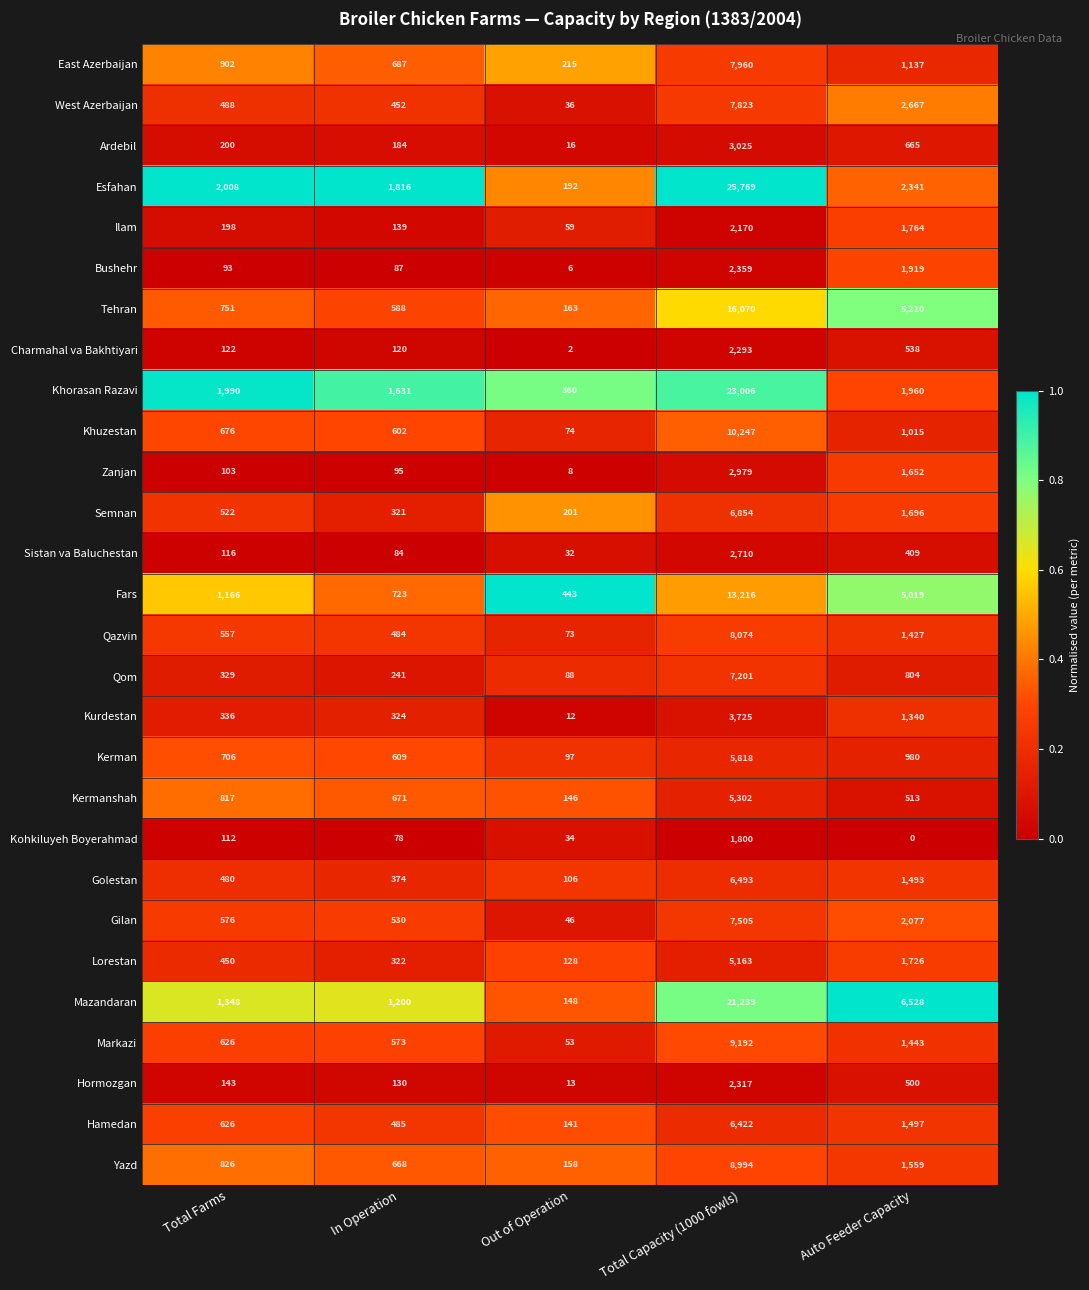

At which category does the chart reach its peak across all series?

Total Capacity (1000 fowls)